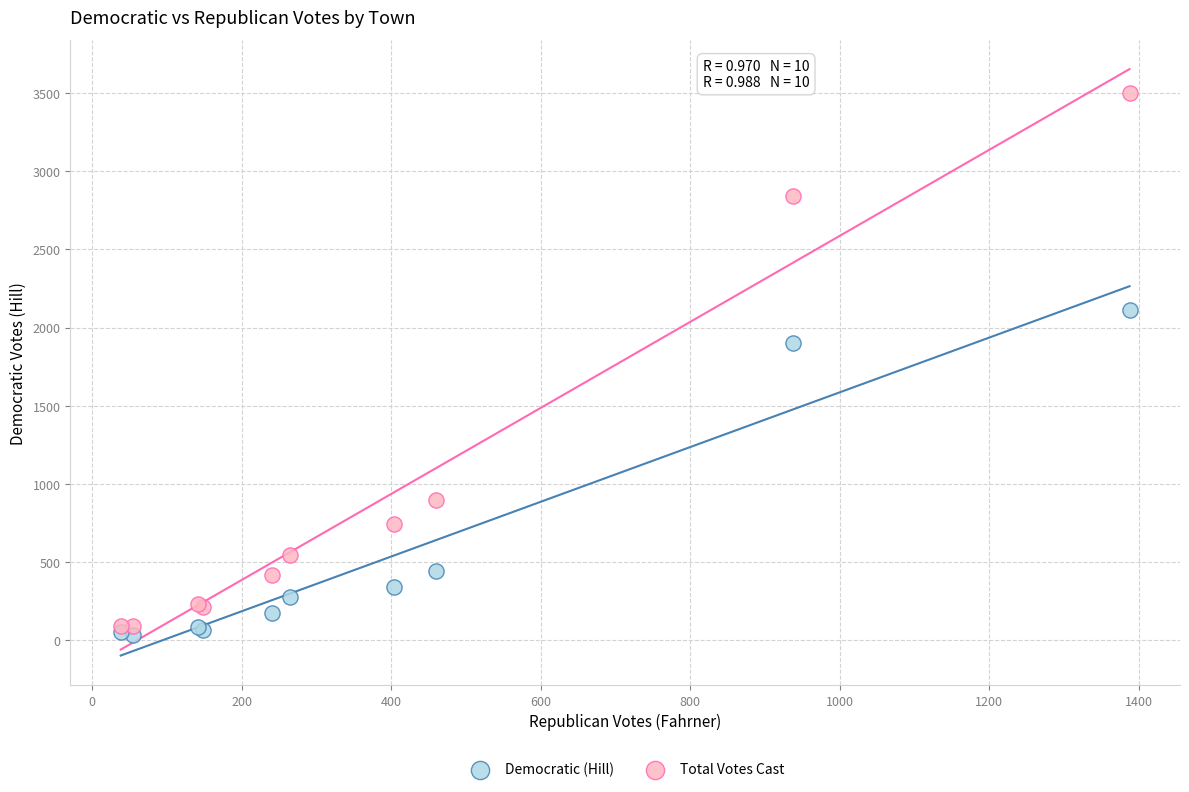

What is the X range (max minus min) for the scatter plot?

1350